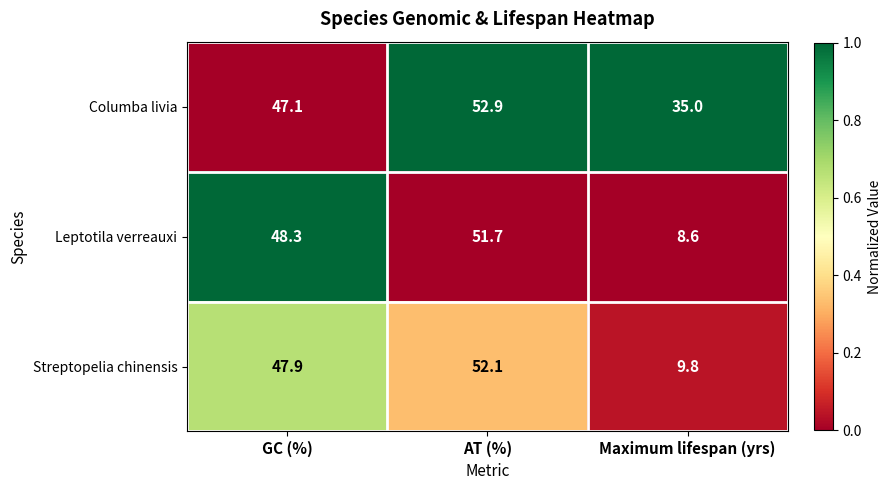

Reading left to right, transcribe all the data shown in this chart.

Columba livia: GC (%)=47.1	AT (%)=52.9	Maximum lifespan (yrs)=35.0
Leptotila verreauxi: GC (%)=48.3	AT (%)=51.7	Maximum lifespan (yrs)=8.6
Streptopelia chinensis: GC (%)=47.9	AT (%)=52.1	Maximum lifespan (yrs)=9.8